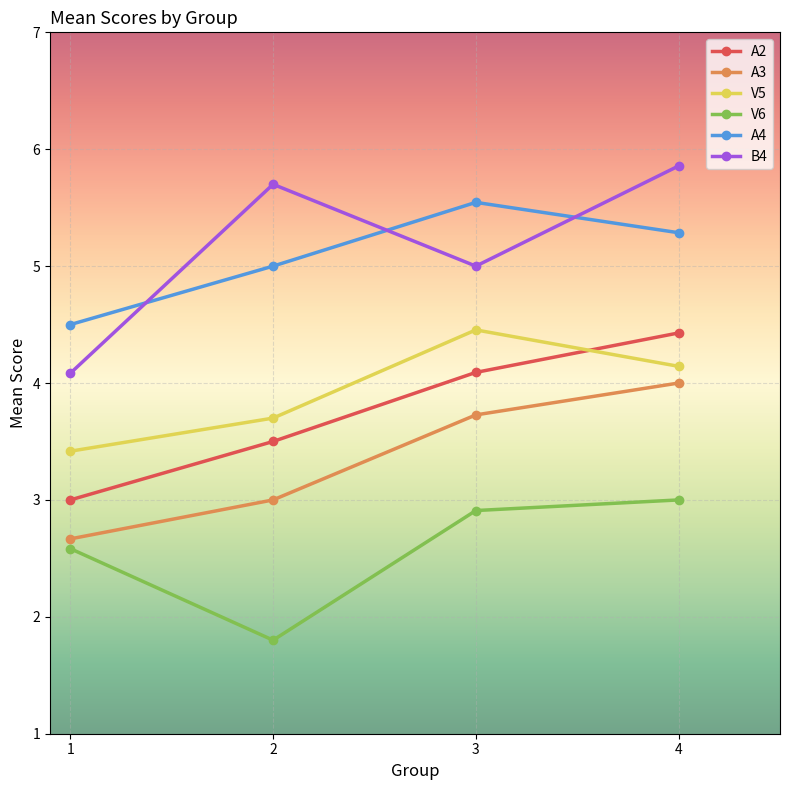

True or false: A3 and V5 intersect in this chart.

False